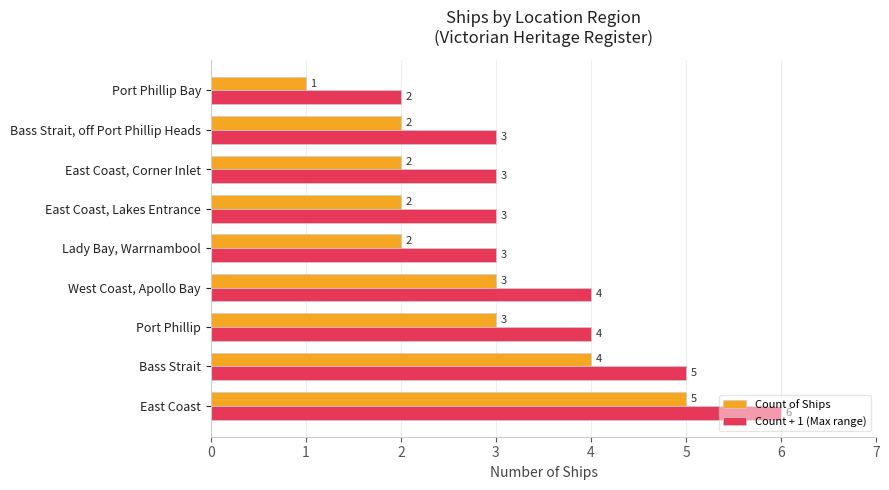

What are all the series names shown in the legend?

Count of Ships, Count + 1 (Max range)